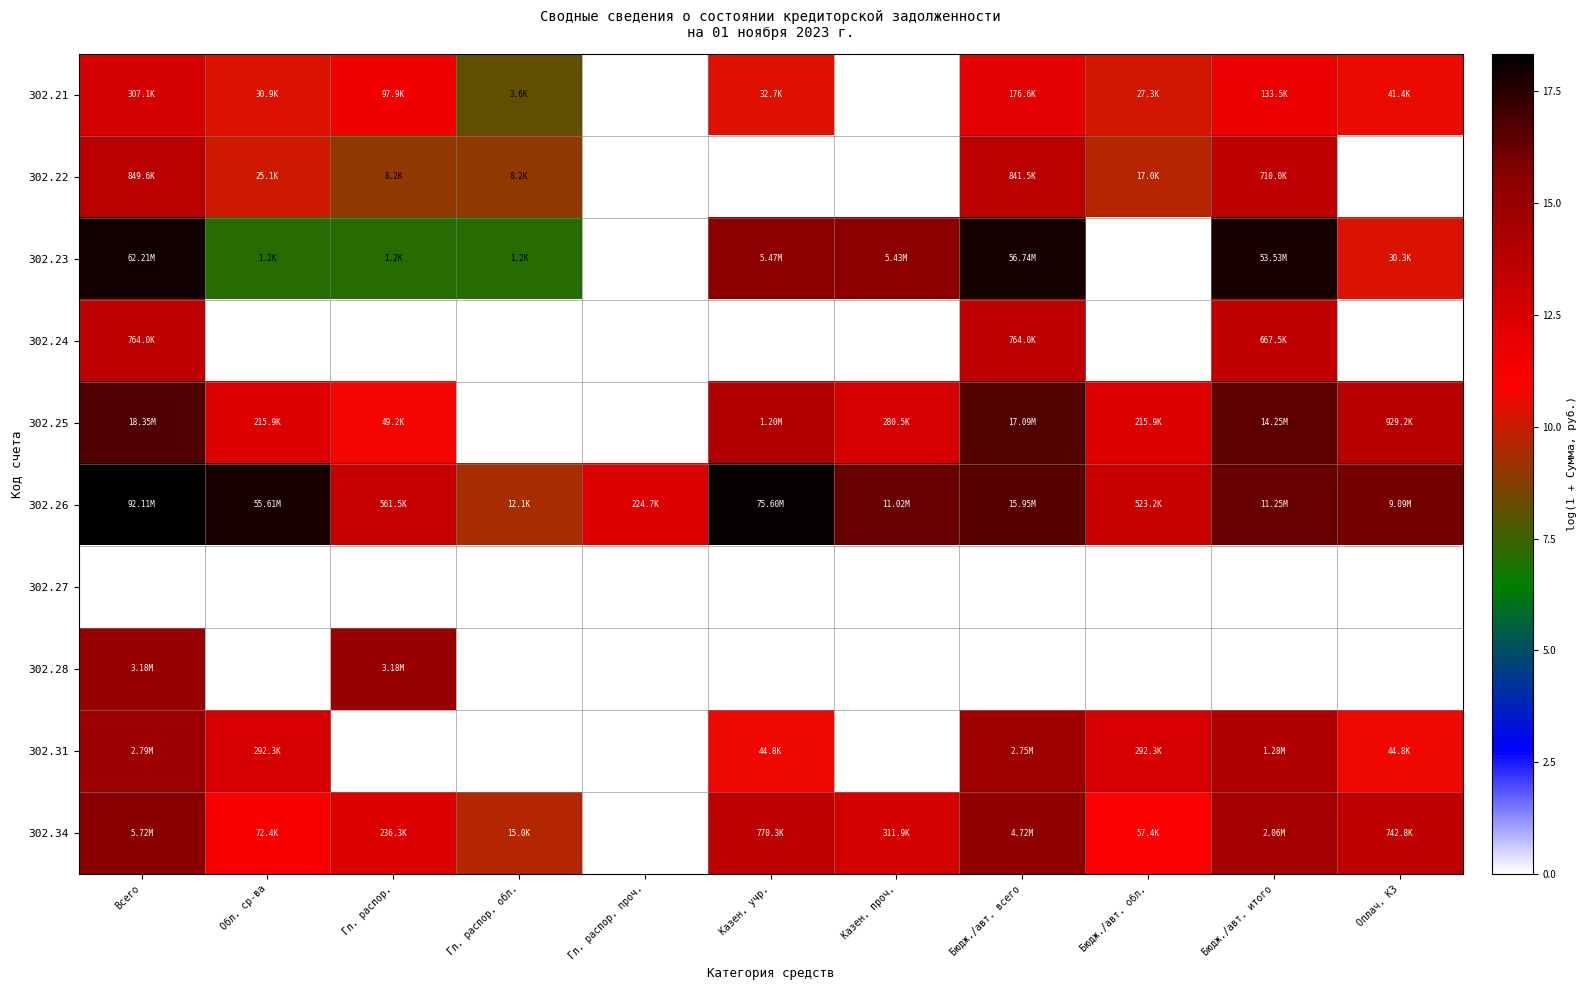

At how many categories does at least one series exceed 15?

7